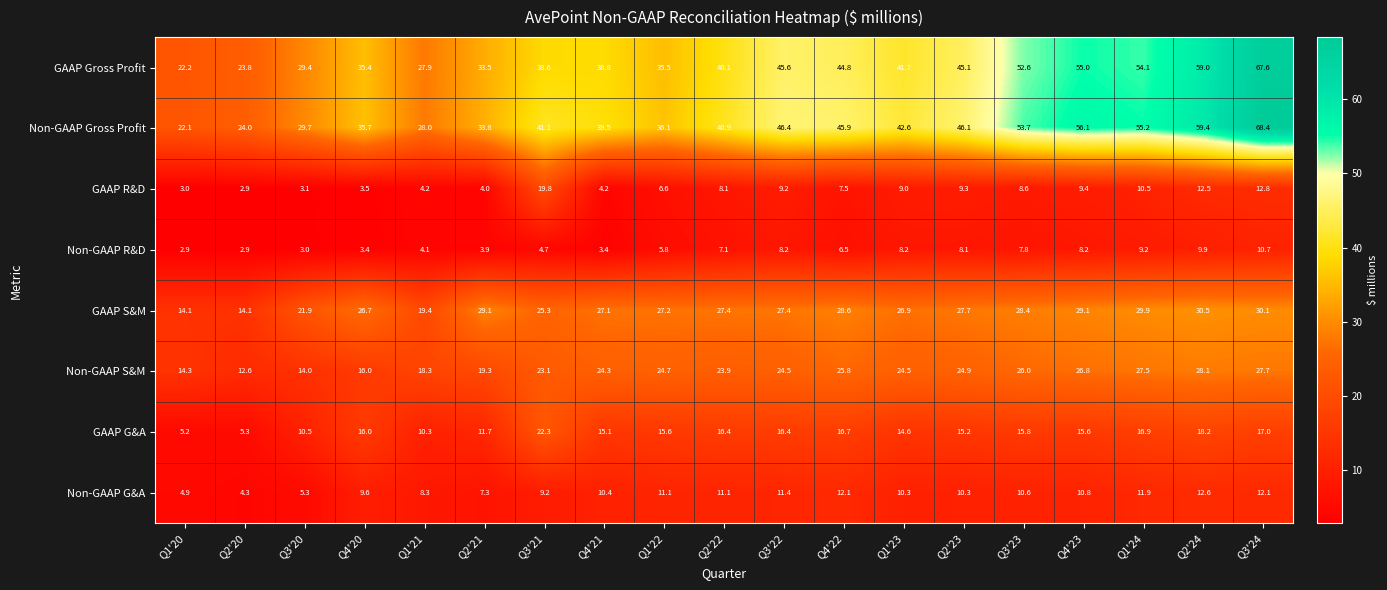

What is the difference between the GAAP S&M values at Q4'20 and Q1'22?

0.5